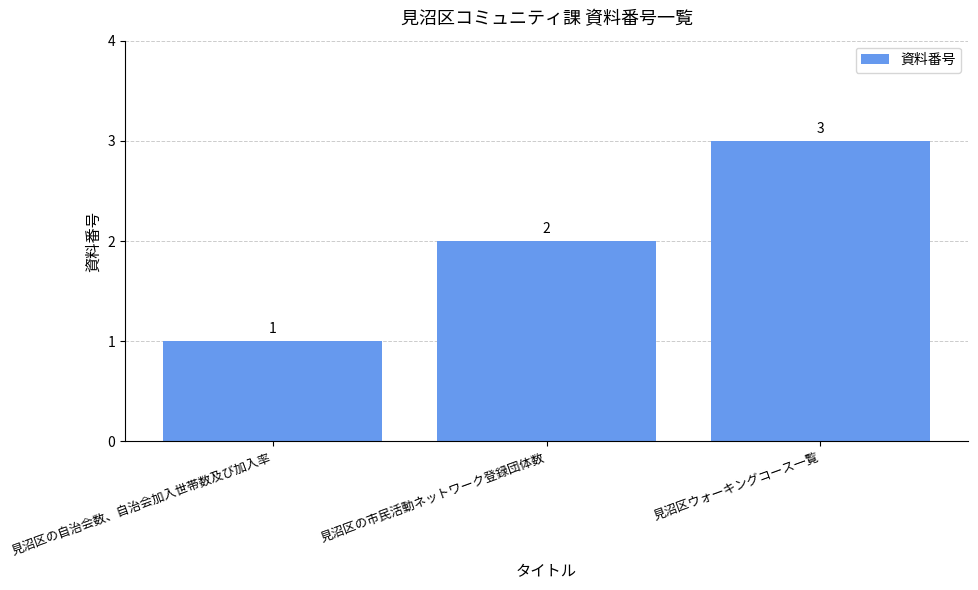

What position from the right is 見沼区ウォーキングコース一覧?

1